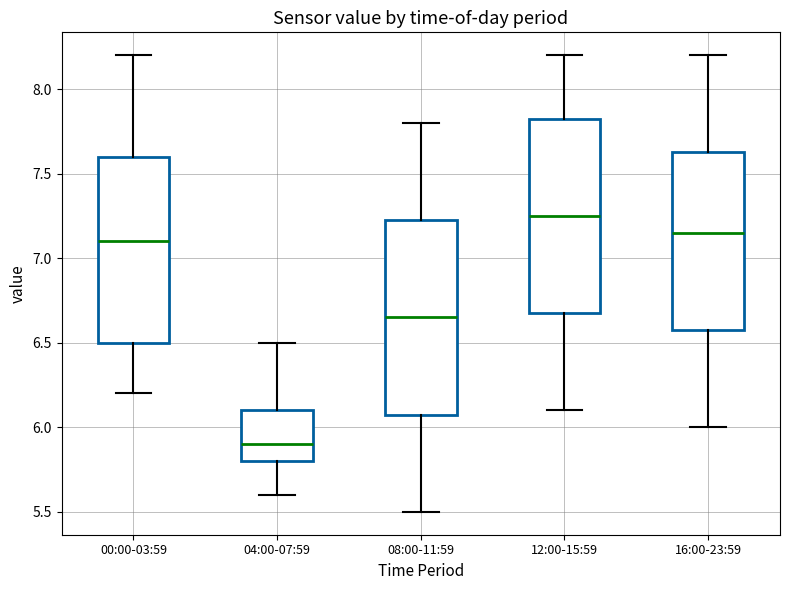

Reading left to right, transcribe this box plot: for each box, give where its median line is, the range the box spans, and where its two whiskers end, as read against the y-axis. The values are not printed on the chart, so give them approximately, as read against the axis.

00:00-03:59: median 7.10, box 6.50 to 7.60, whiskers 6.20 to 8.20
04:00-07:59: median 5.90, box 5.80 to 6.10, whiskers 5.60 to 6.50
08:00-11:59: median 6.65, box 6.10 to 7.25, whiskers 5.50 to 7.80
12:00-15:59: median 7.25, box 6.70 to 7.85, whiskers 6.10 to 8.20
16:00-23:59: median 7.15, box 6.60 to 7.65, whiskers 6.00 to 8.20